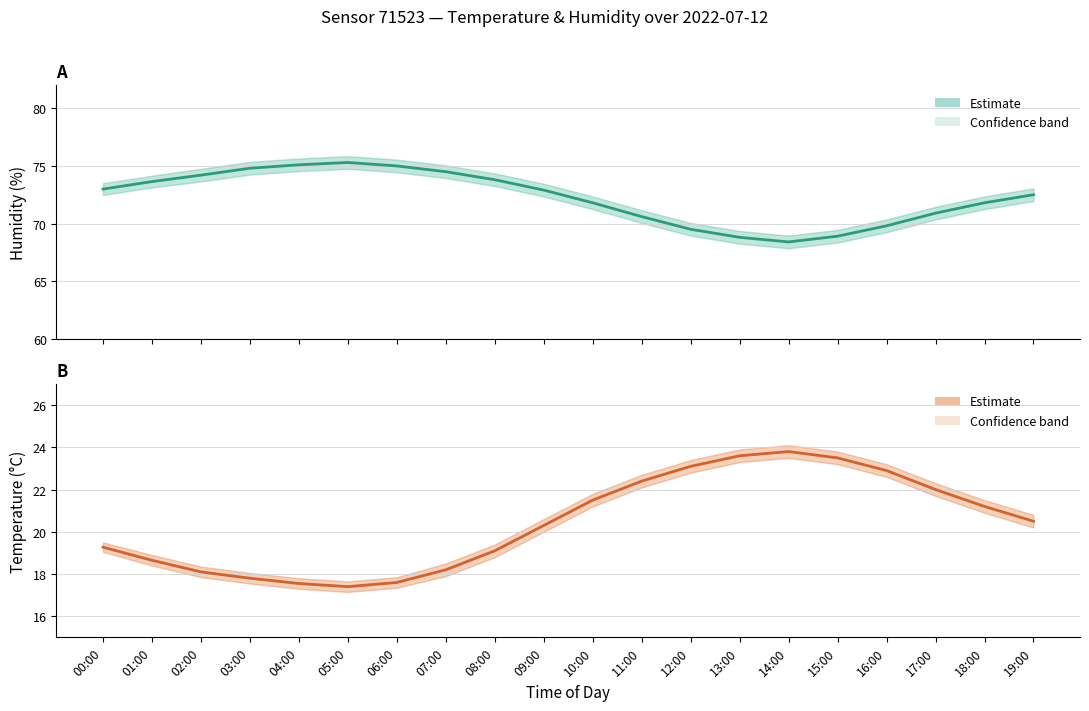

Rank the series by their average value, from lowest to highest.

temperature, humidity